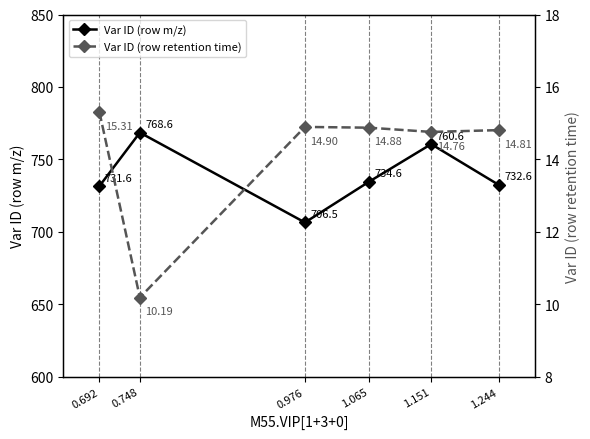

Reading left to right, what are all the values shown in this chart?

Var ID (row m/z): 0.692=731.6	0.748=768.6	0.976=706.5	1.065=734.6	1.151=760.6	1.244=732.6
Var ID (row retention time): 0.692=15.3	0.748=10.2	0.976=14.9	1.065=14.9	1.151=14.8	1.244=14.8